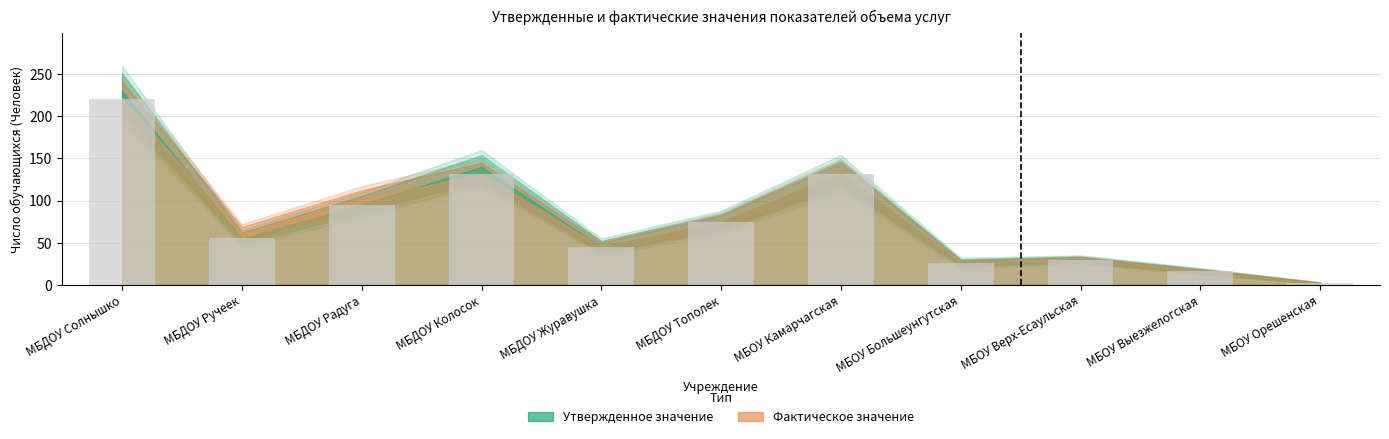

Is it true that the value at МБДОУ Колосок is 78?

False